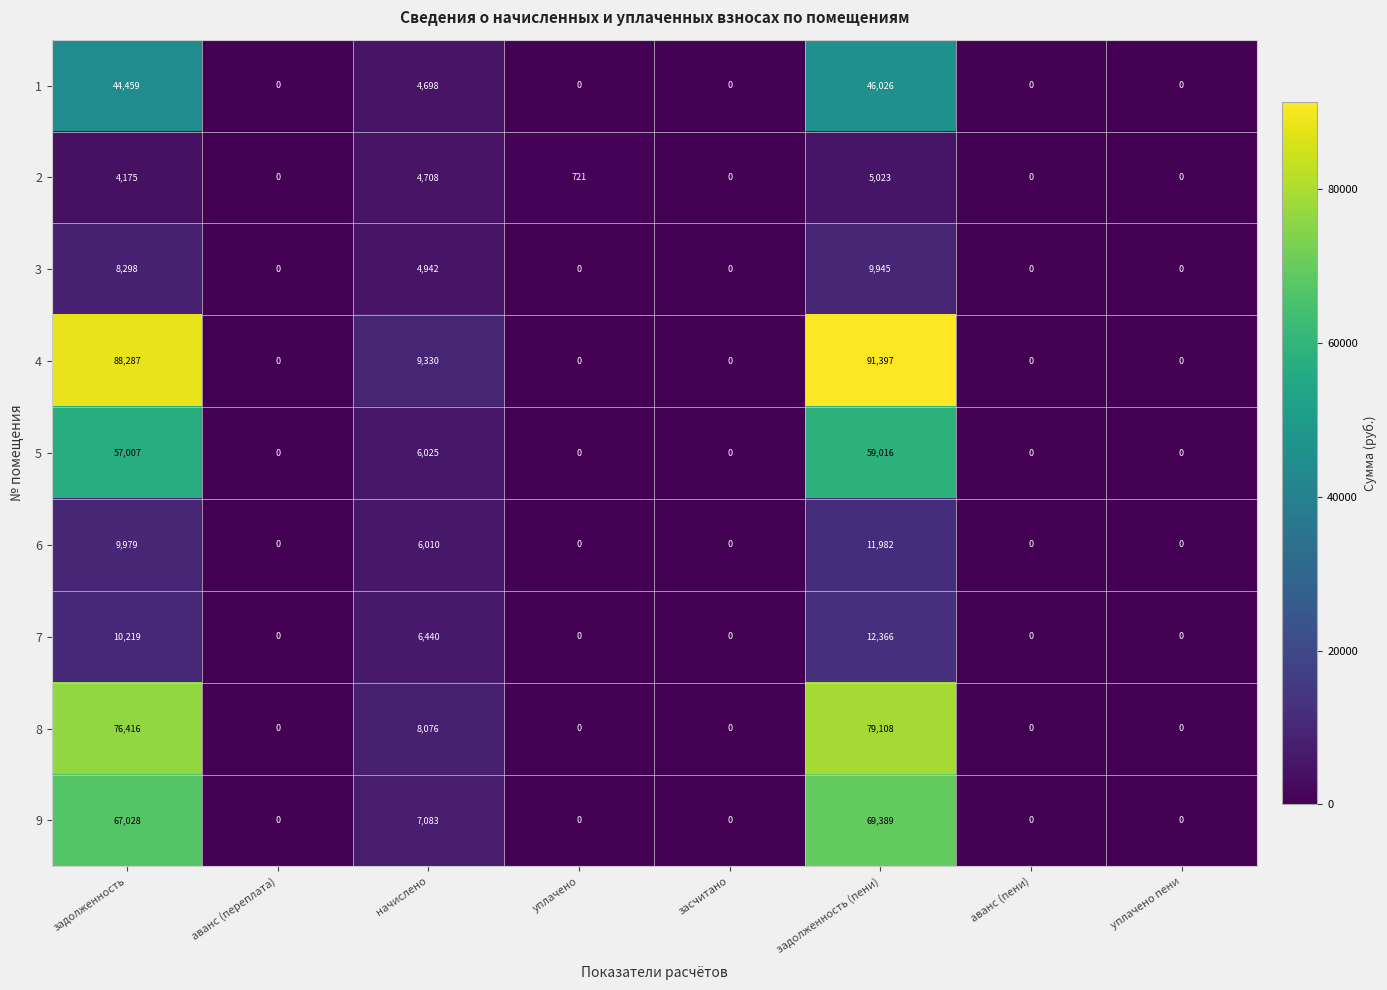

What is the spread (max minus min) of values at задолженность (пени)?

86374